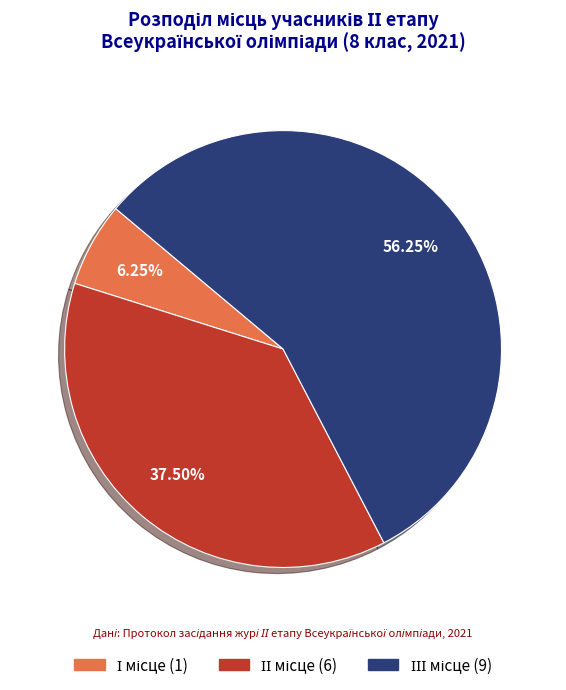

To the nearest percent, what portion does ІІІ місце represent?

56%